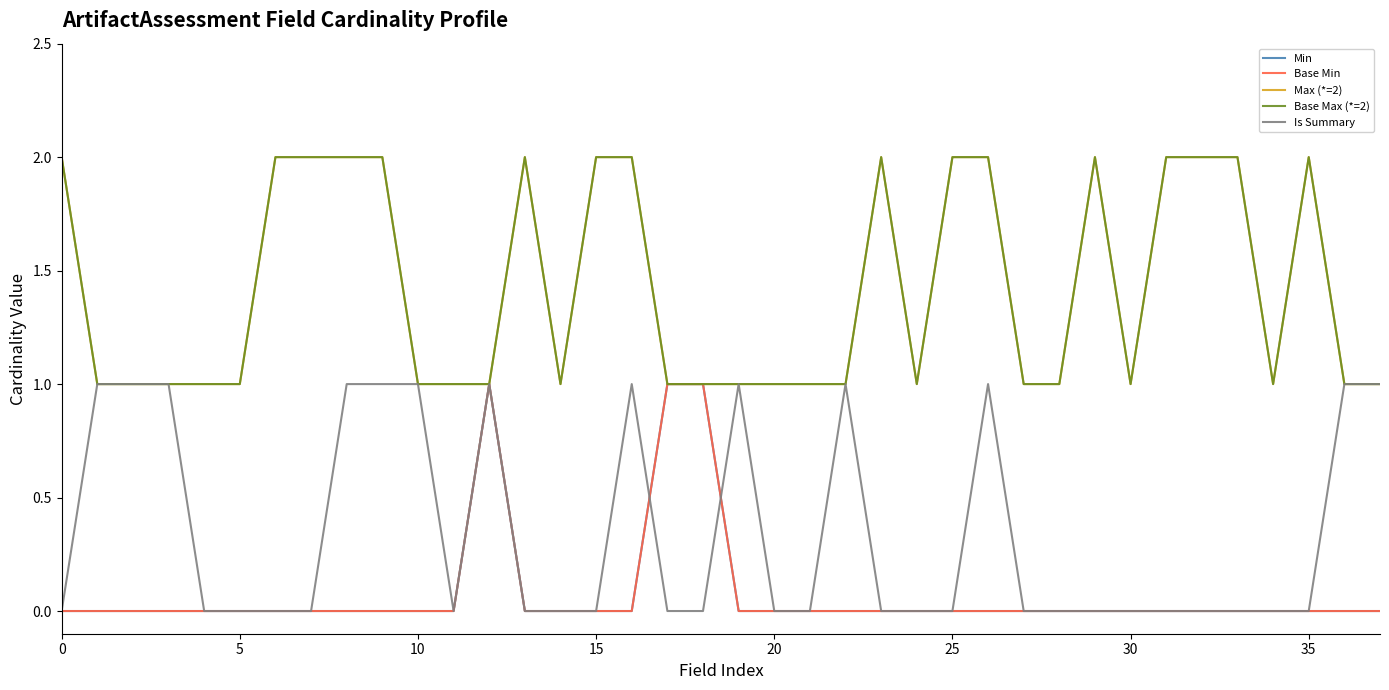

Does the chart display data point markers on the line(s)?

No